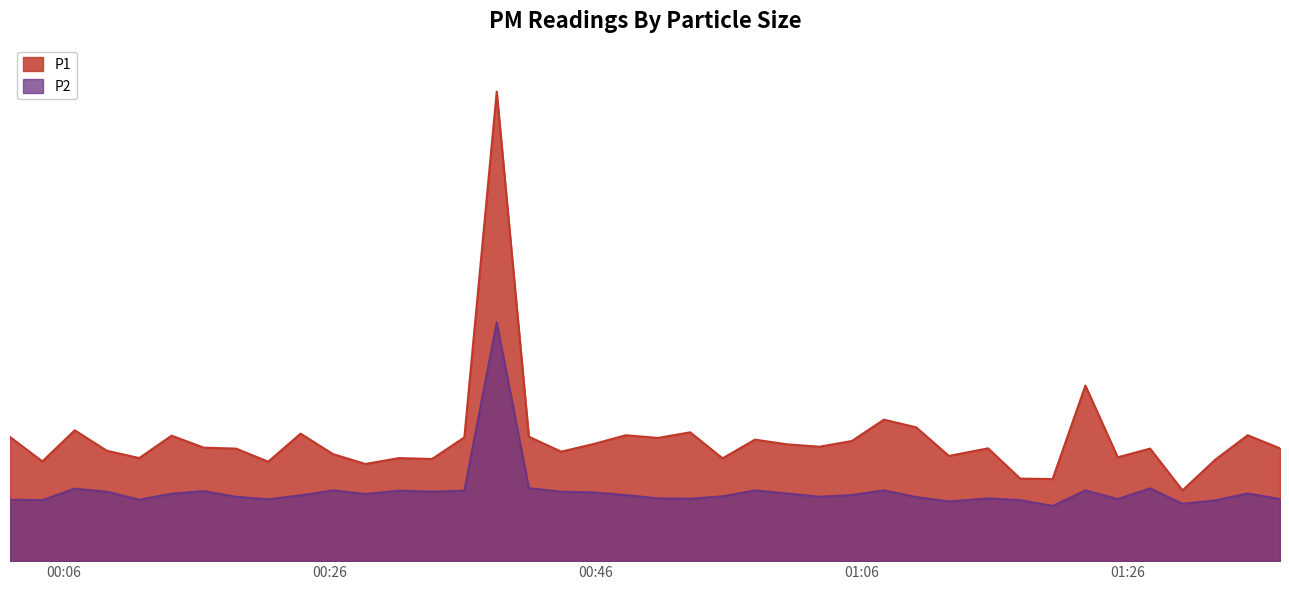

List the series in order of their peak value, highest first.

P1, P2